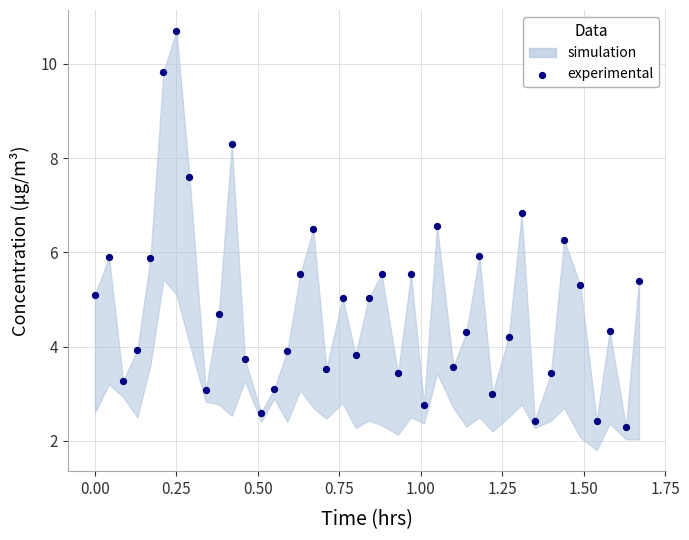

What is the range of Y values (max minus min)?

8.4